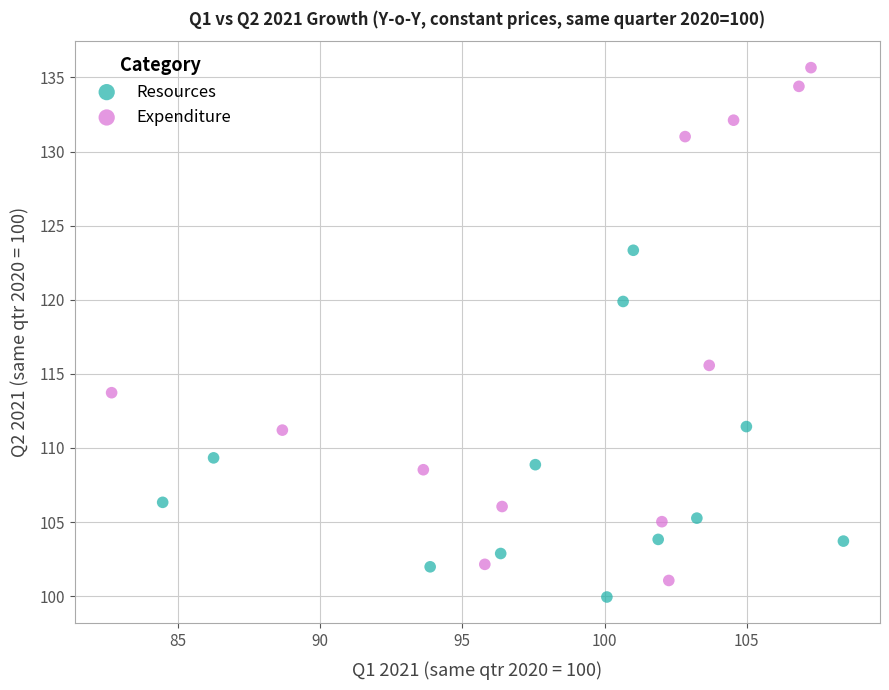

Which series has the widest spread of Y values?

Expenditure